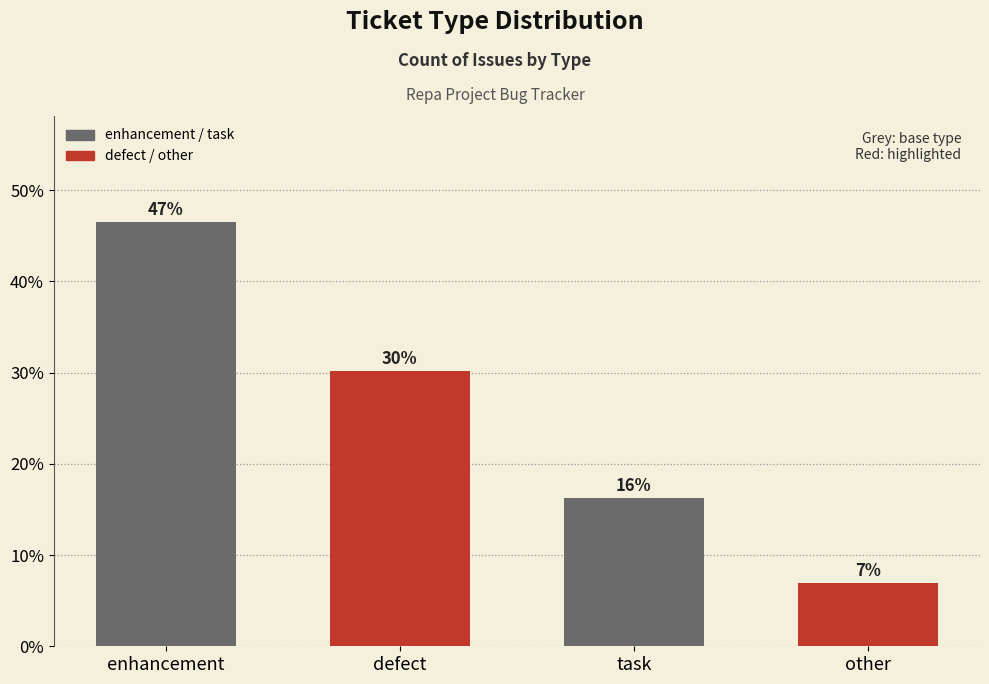

Reading left to right, transcribe all the data shown in this chart.

46.5	30.2	16.3	7.0